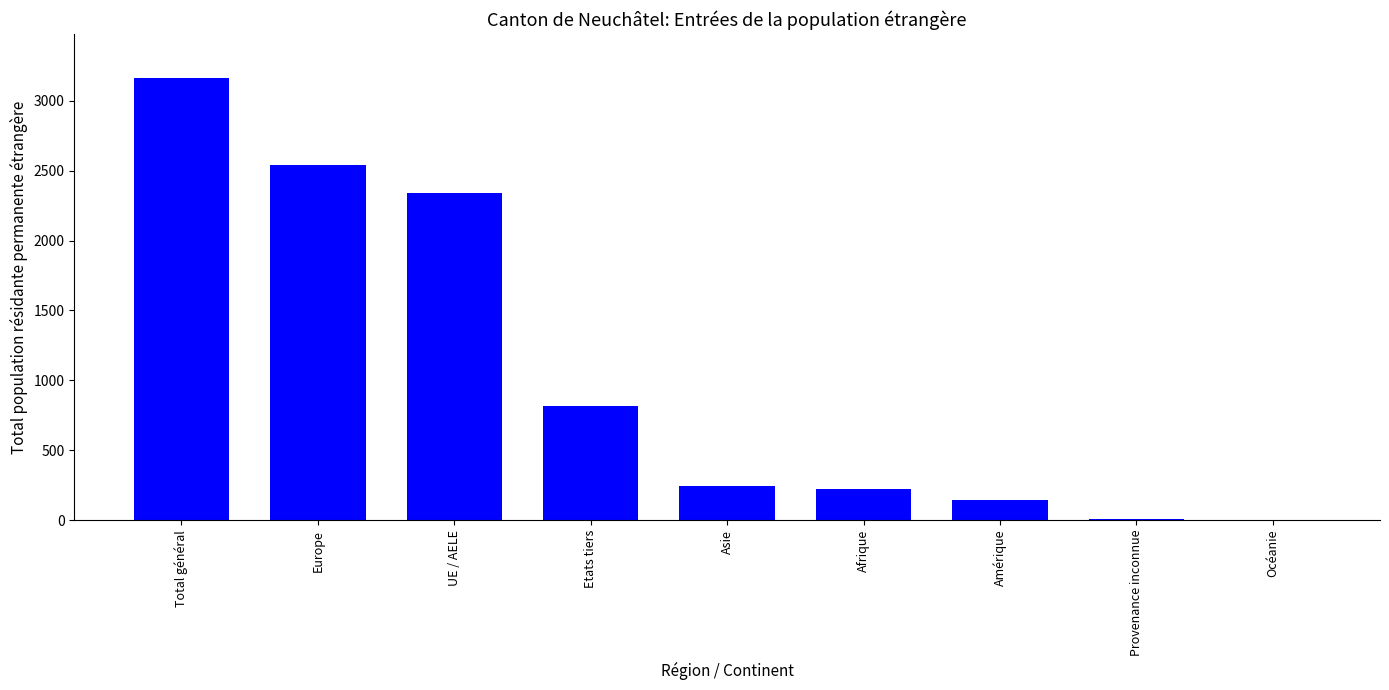

Read the value at Etats tiers, to the nearest 100.

800